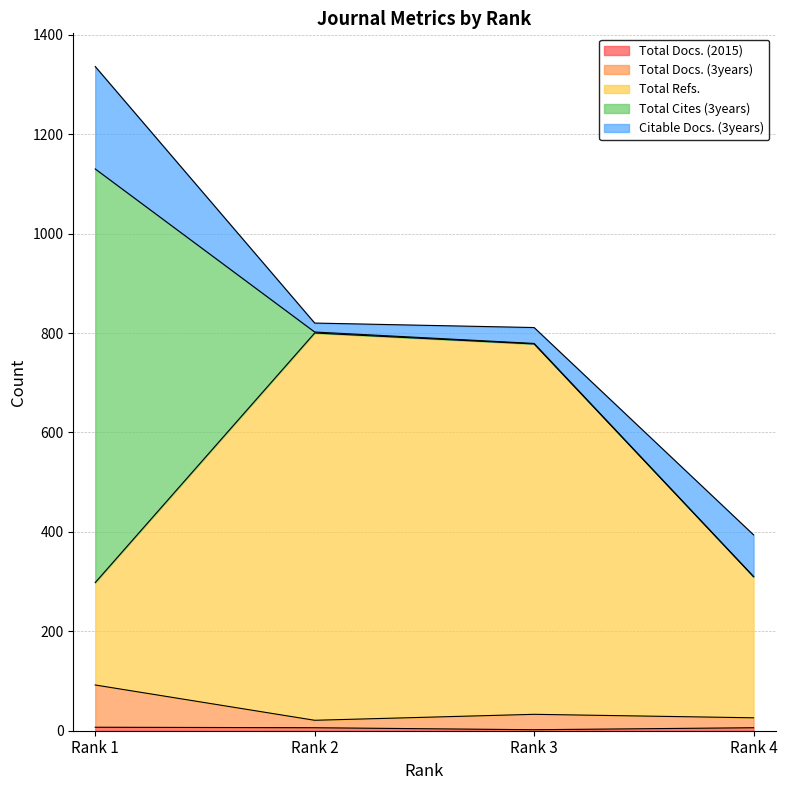

Which has a higher value, Rank 3 or Rank 1?

Rank 1